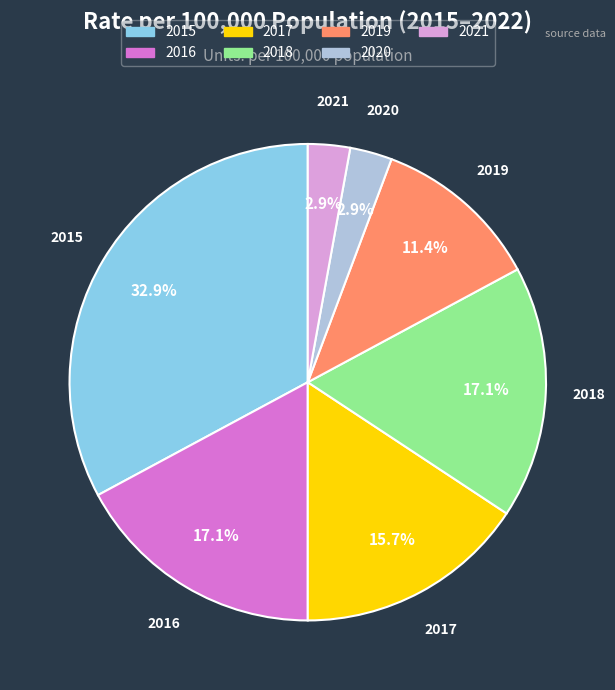

Is there any slice that represents more than half of the pie?

No